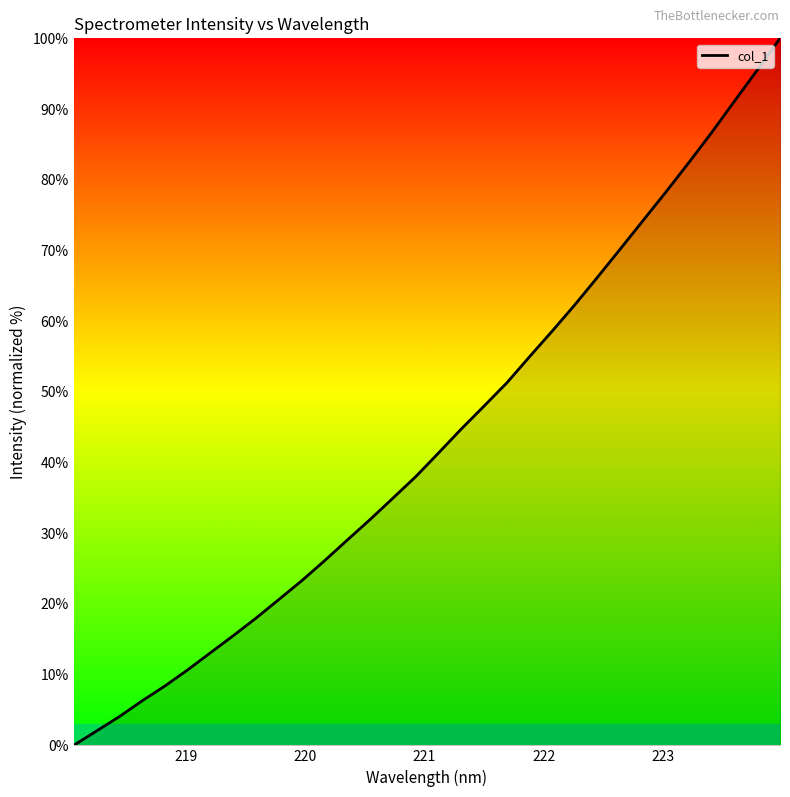

What is the maximum value shown in the chart?

100.0